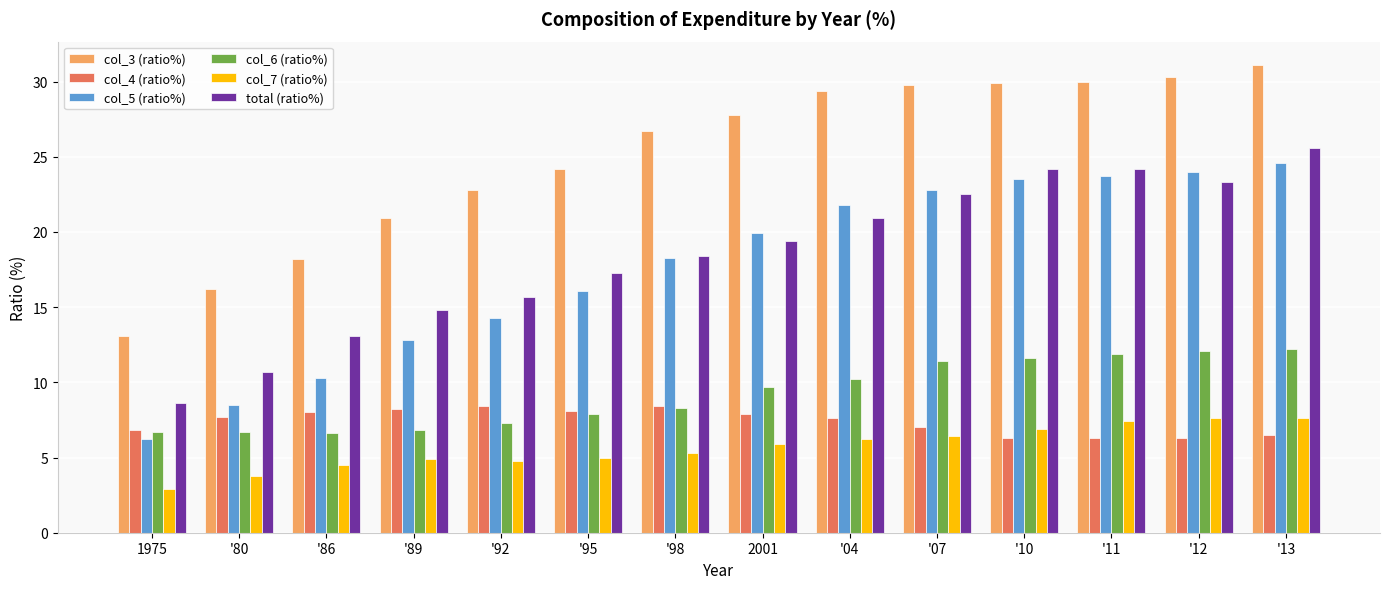

What are all the series names shown in the legend?

col_3 (ratio%), col_4 (ratio%), col_5 (ratio%), col_6 (ratio%), col_7 (ratio%), total (ratio%)